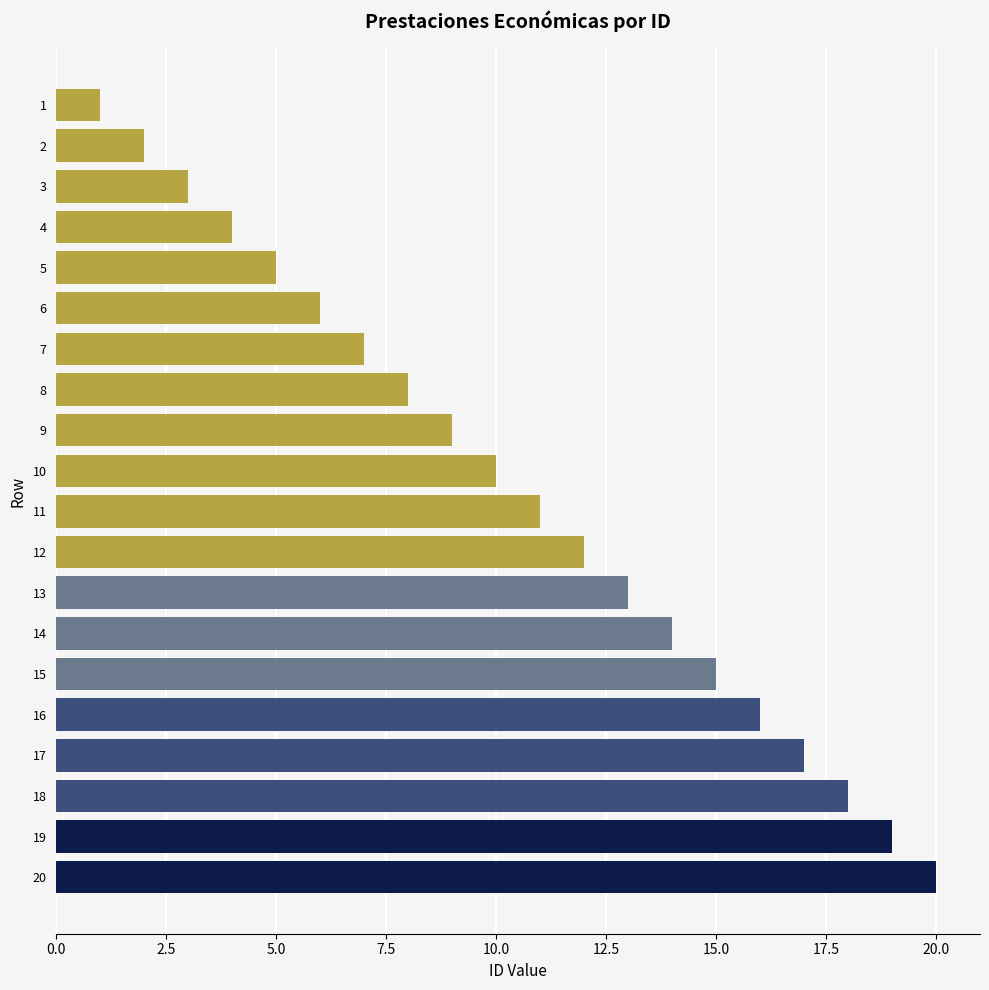

Rank the categories by value from lowest to highest.

1, 2, 3, 4, 5, 6, 7, 8, 9, 10, 11, 12, 13, 14, 15, 16, 17, 18, 19, 20